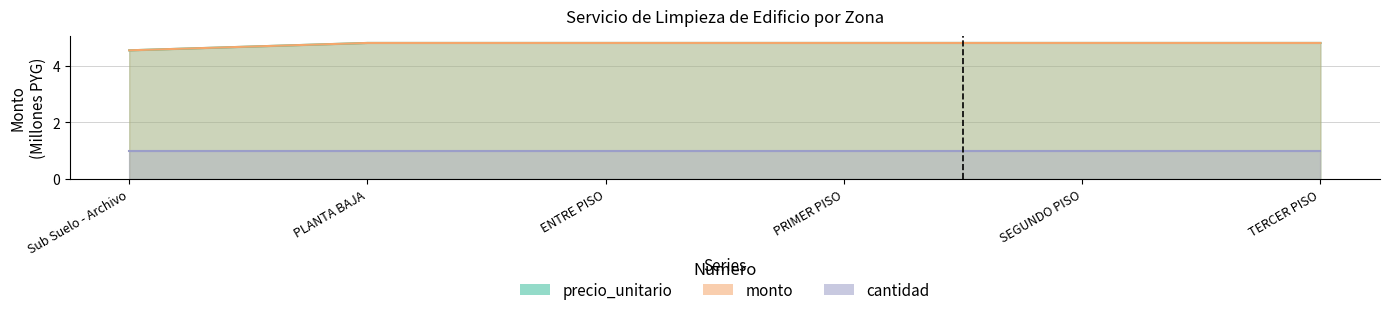

True or false: precio_unitario and monto cross at least once.

False